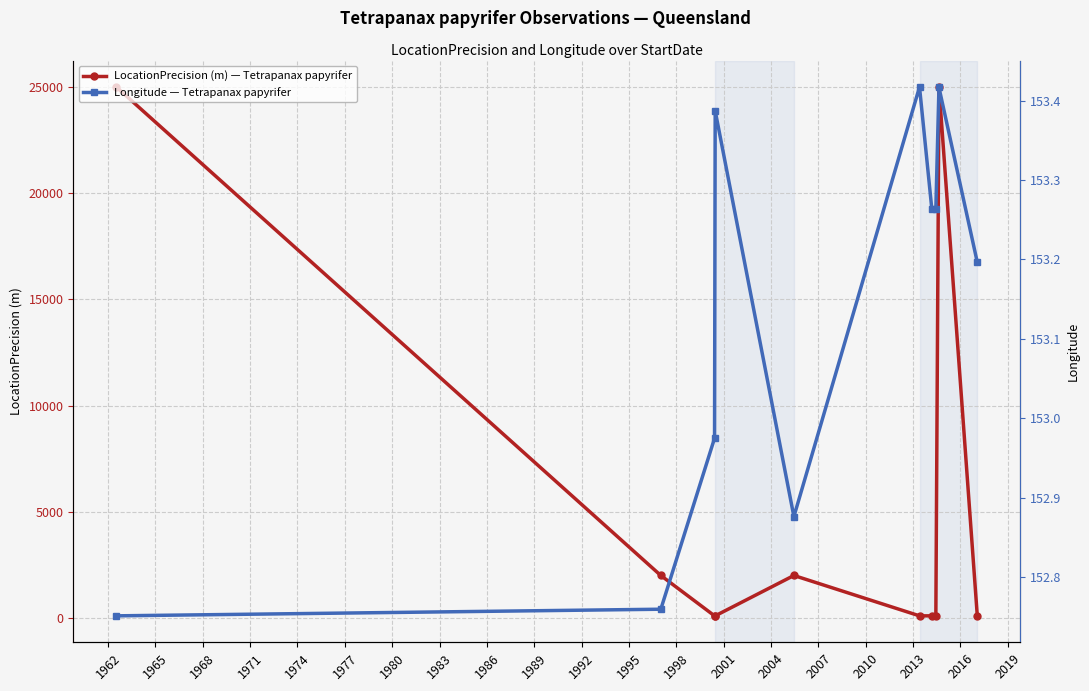

How many lines are shown in the chart?

2